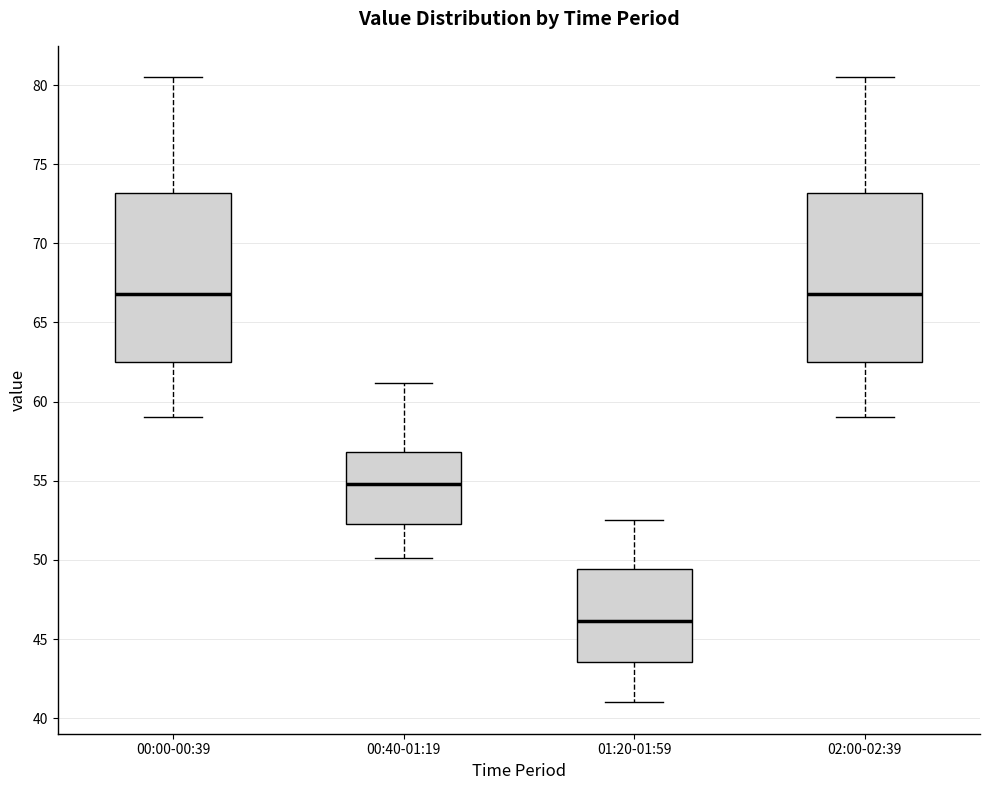

Which box has the lowest median line?

01:20-01:59